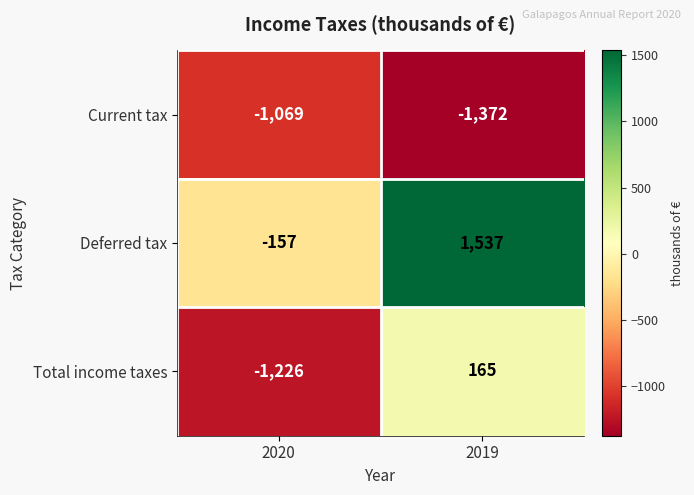

At which label is Current tax closest to -1220?

2020